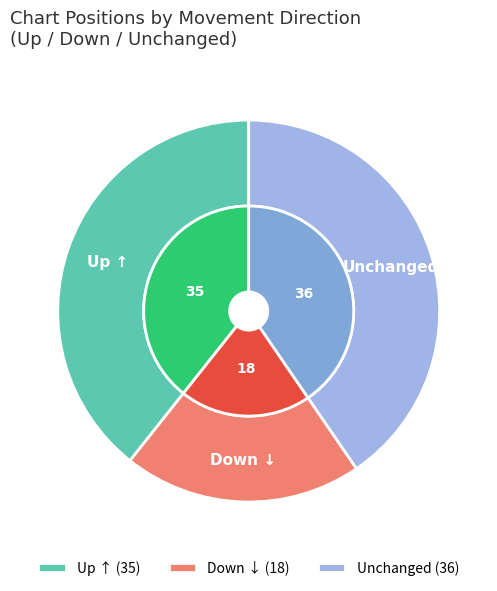

Is there any slice that represents more than half of the pie?

No